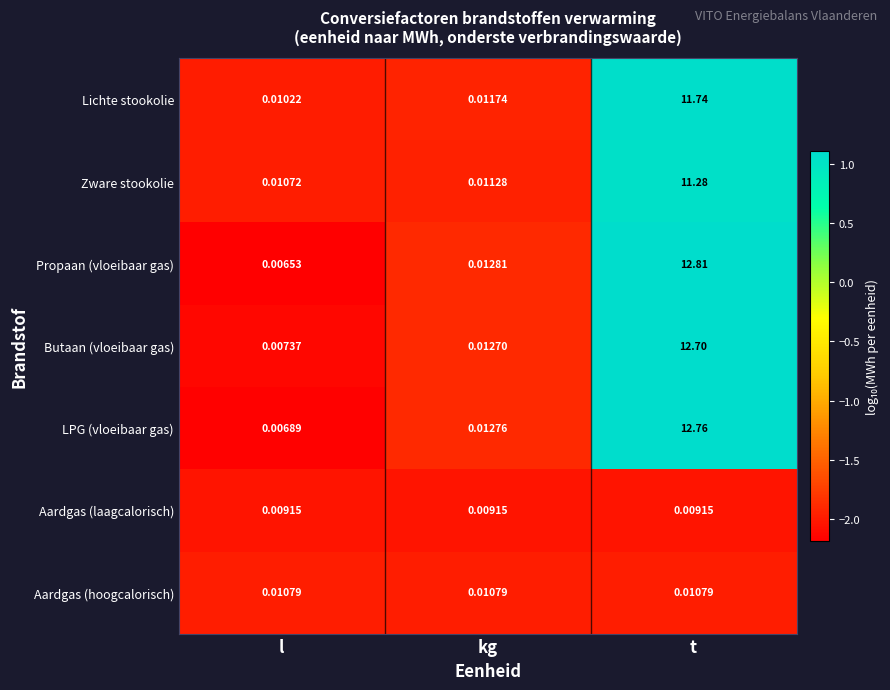

Where is Lichte stookolie nearest to the value 5?

kg